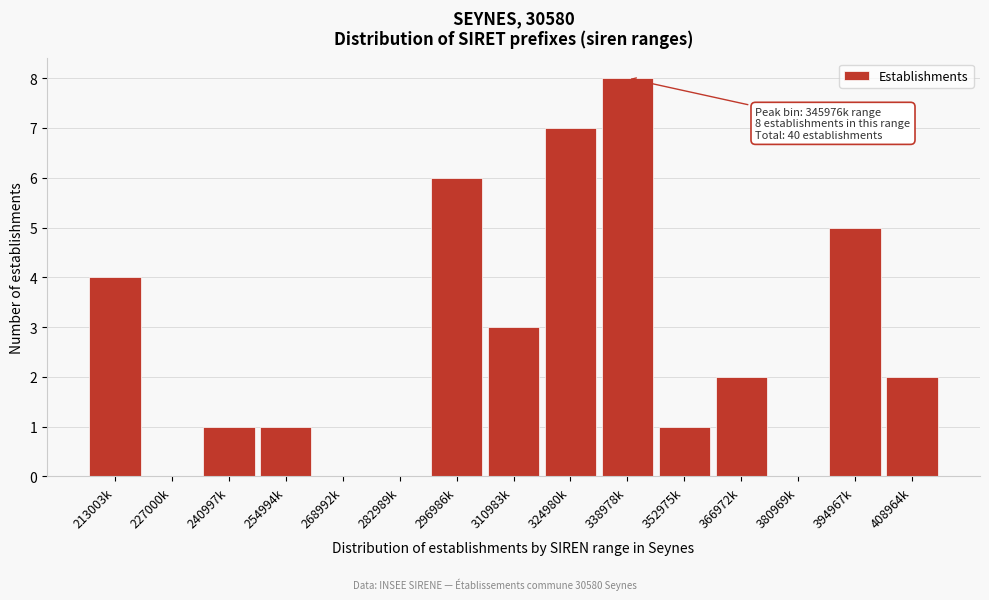

Reading left to right, extract all data points from this chart.

213003k=4	227000k=0	240997k=1	254994k=1	268992k=0	282989k=0	296986k=6	310983k=3	324980k=7	338978k=8	352975k=1	366972k=2	380969k=0	394967k=5	408964k=2